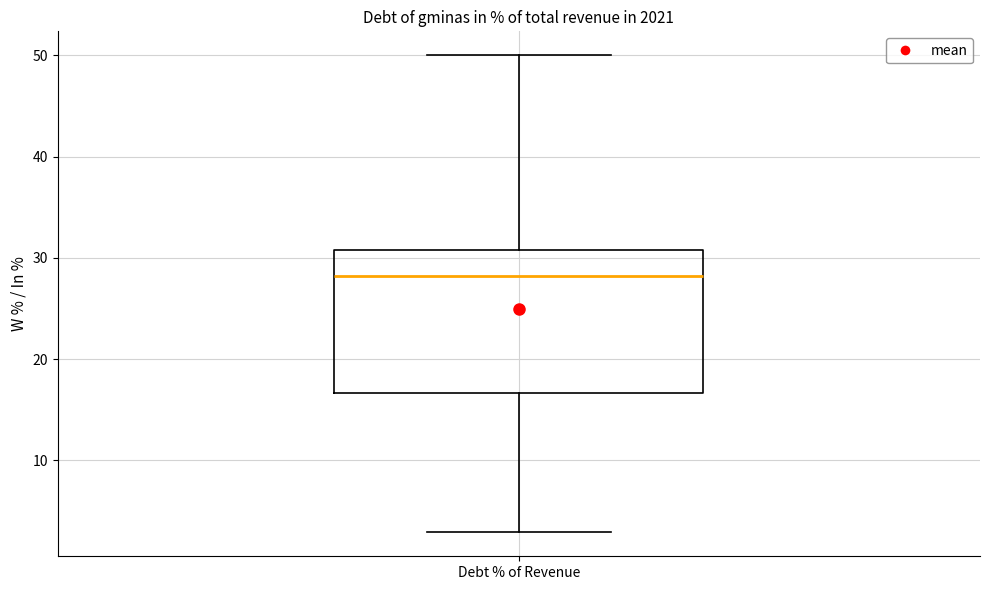

Where is the upper edge of the box for Debt % of Revenue on the y-axis? The values are not printed on the chart, so give them approximately, as read against the axis.

31